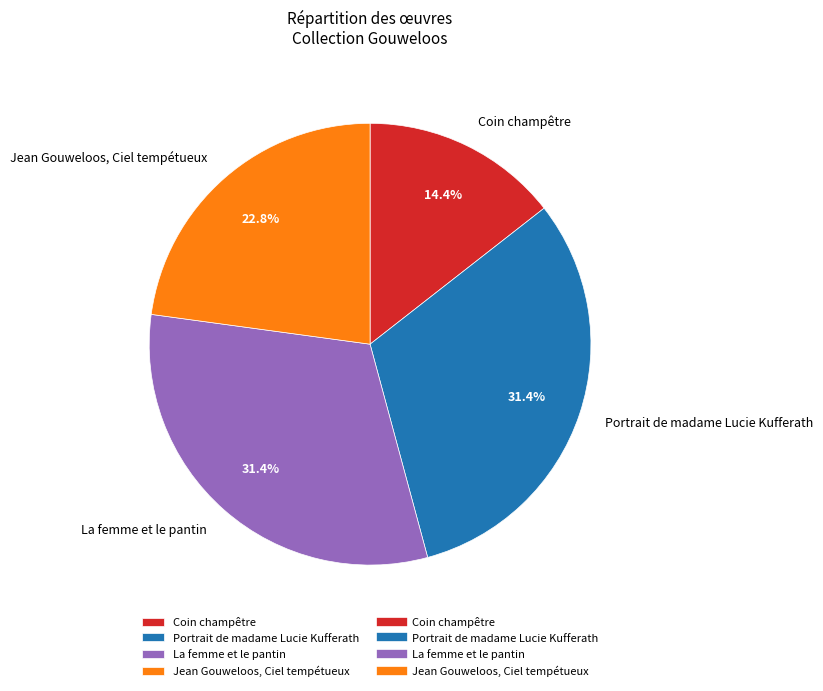

How many segments does this pie chart have?

4